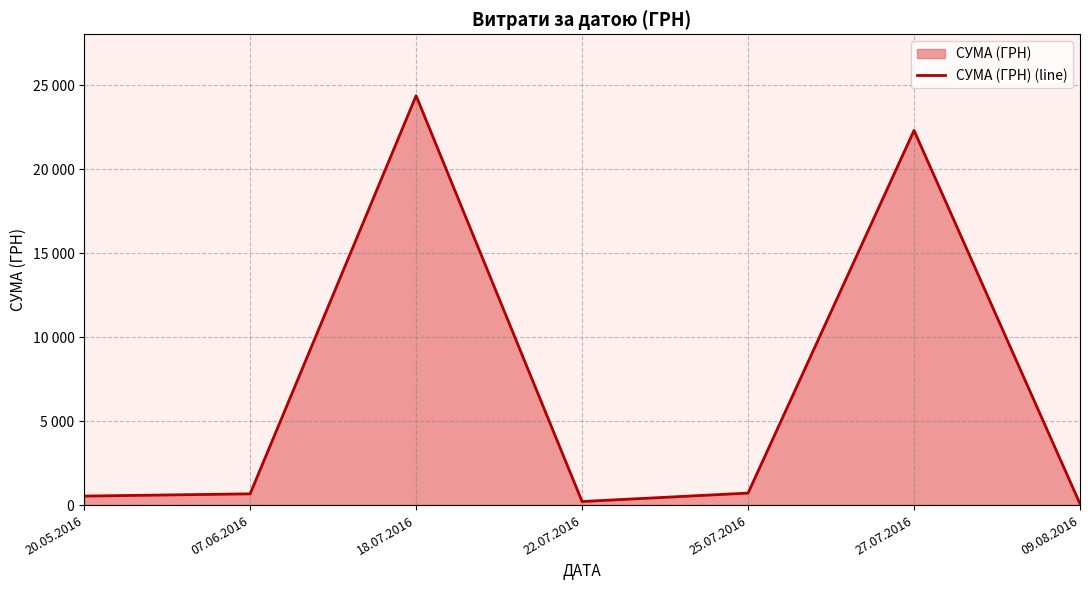

Rank the categories by value from lowest to highest.

09.08.2016, 22.07.2016, 20.05.2016, 07.06.2016, 25.07.2016, 27.07.2016, 18.07.2016